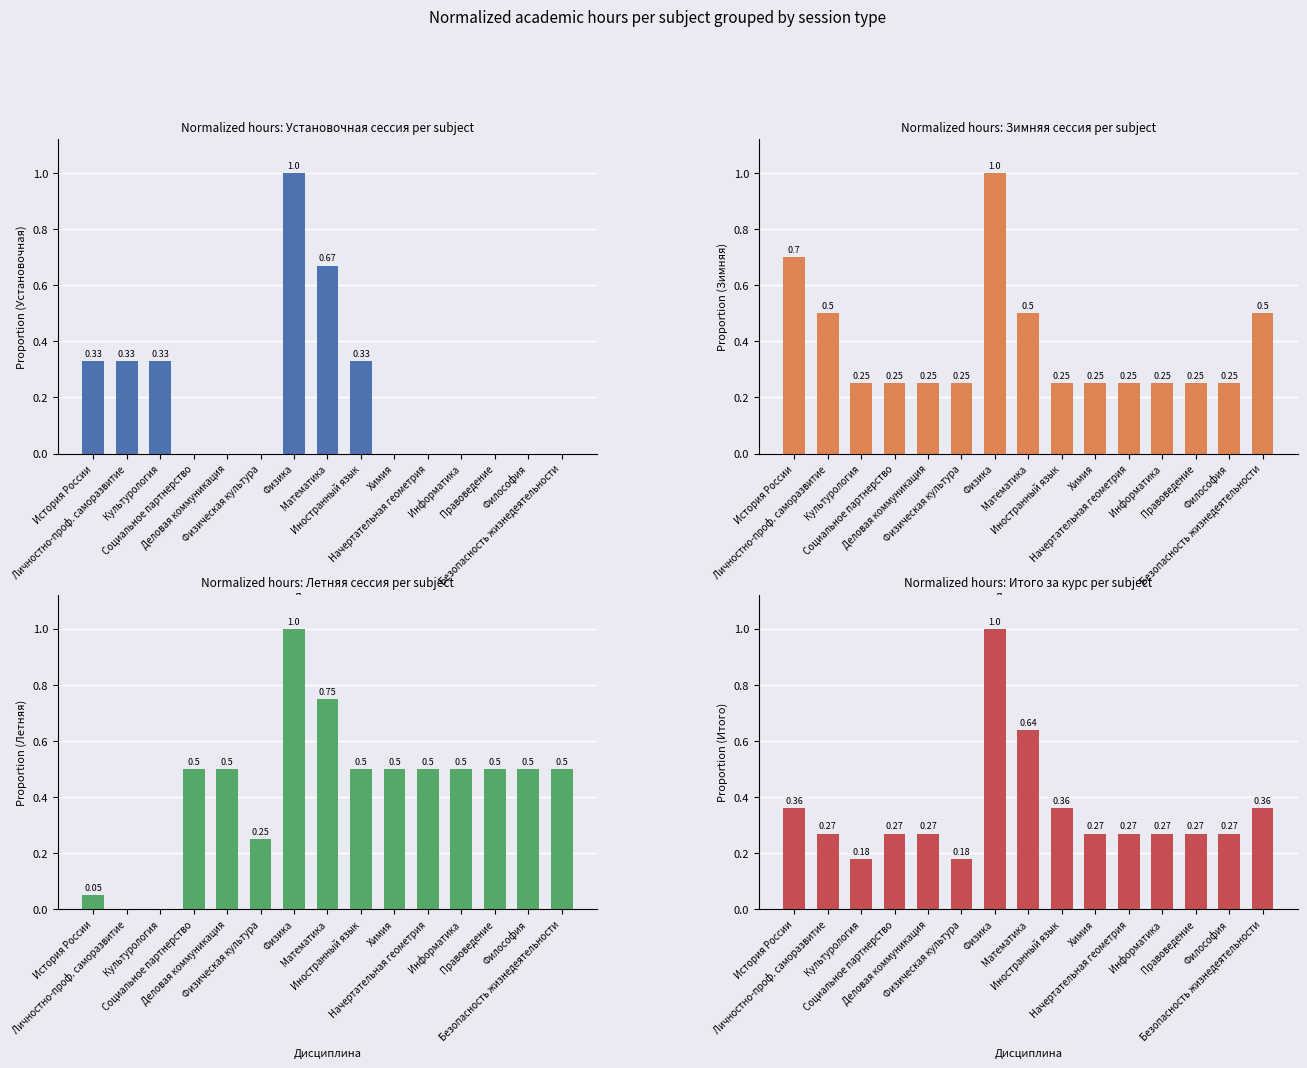

The Normalized hours: Установочная сессия per subject series shows 0.3 at Культурология. True or false?

True